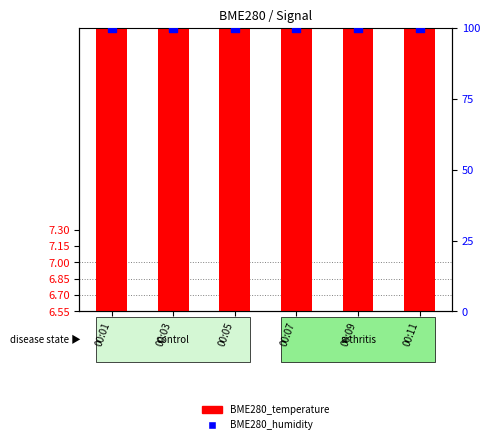

Which series has the largest total across all categories?

BME280_humidity